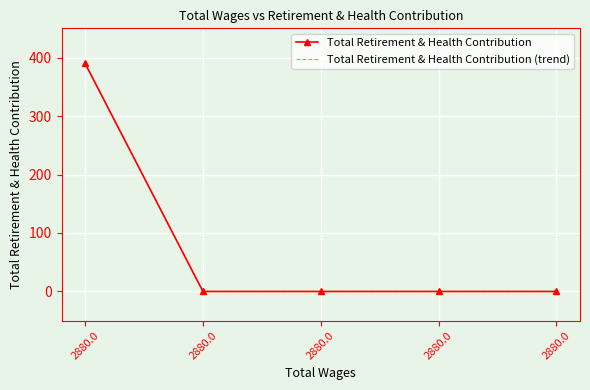

What is the value of the Total Retirement & Health Contribution (trend) point at the 2nd from the left?

390